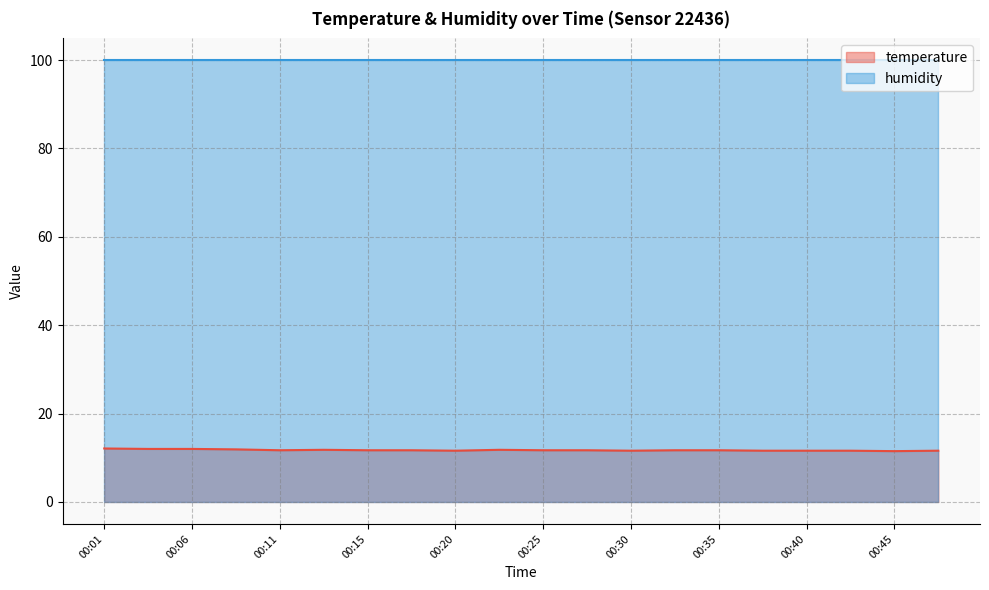

What is the ratio of the value at 00:25 to the value at 00:40?

1.0